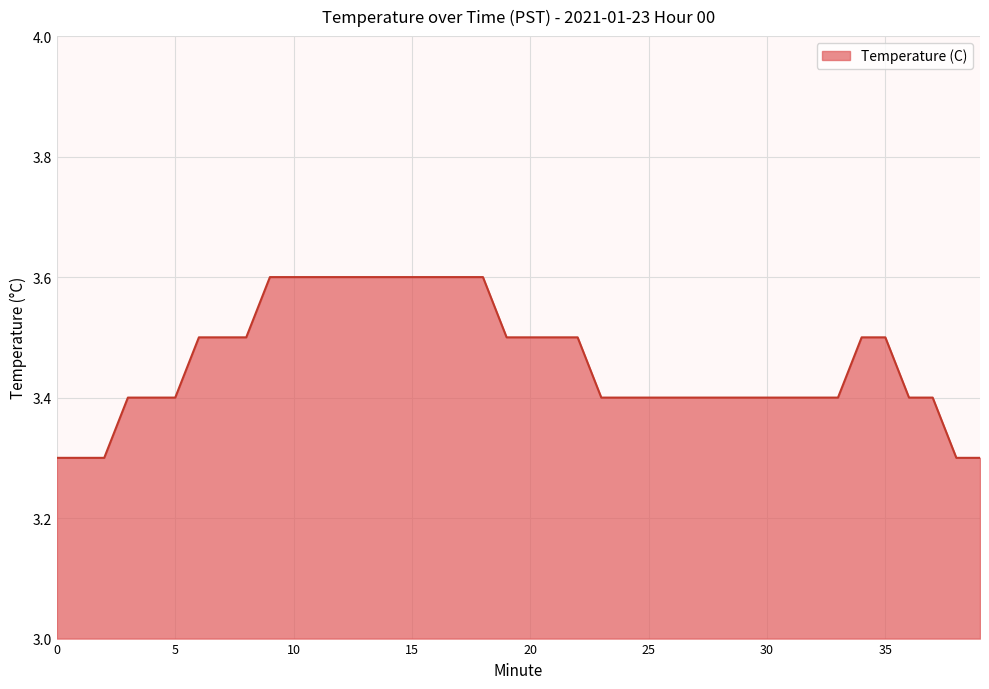

How many lines are shown in the chart?

1